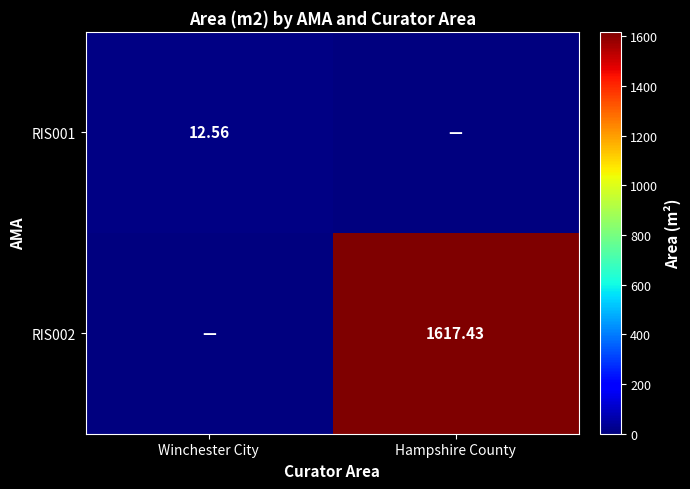

What is the difference between the highest and lowest values at Winchester City?

12.6